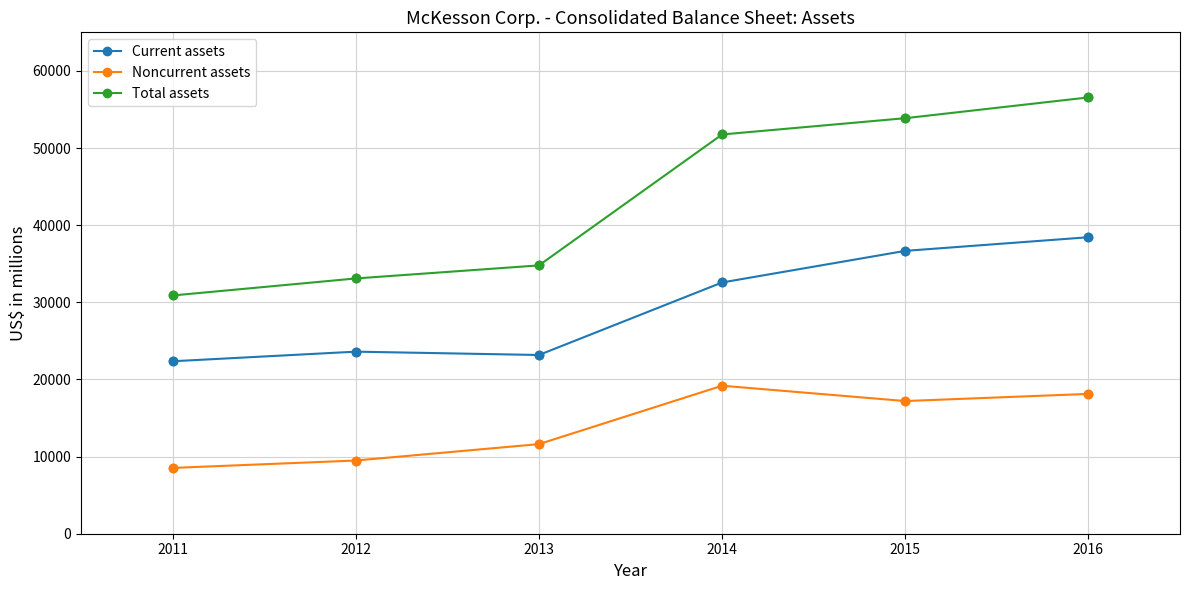

Which series has the largest range (max minus min)?

Total assets